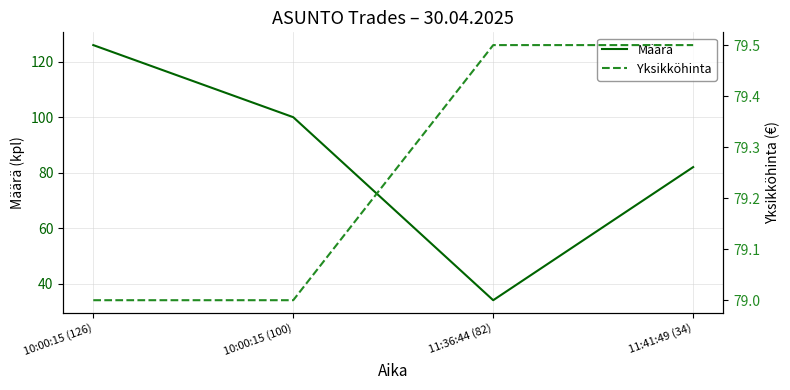

Does the chart have visible grid lines?

Yes